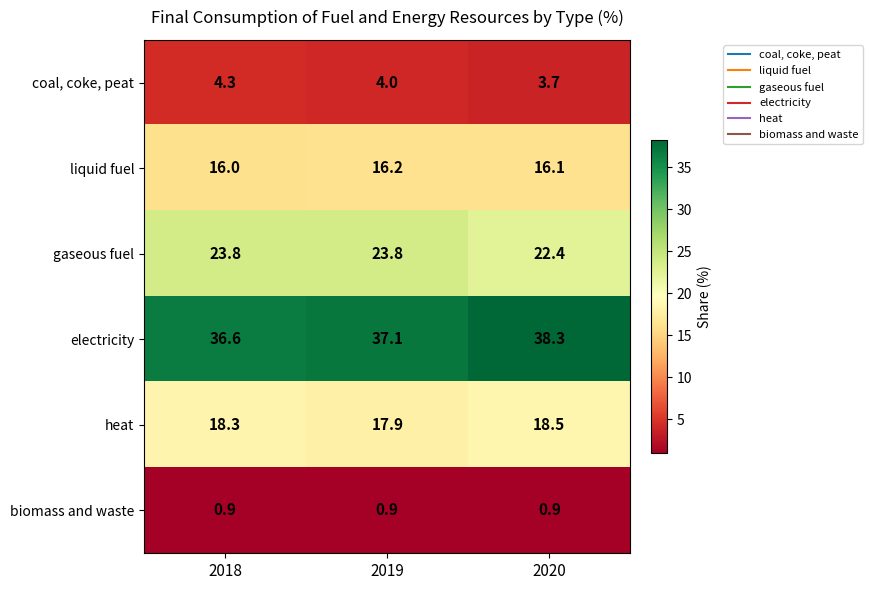

What is the difference between the highest and lowest values at 2019?

36.2